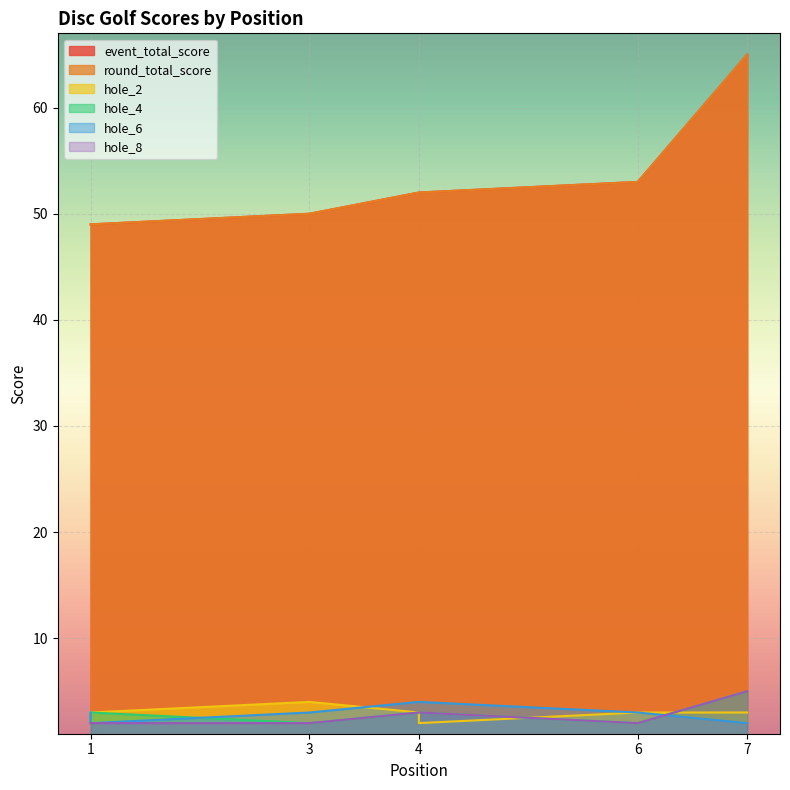

What is the smallest value displayed?

2